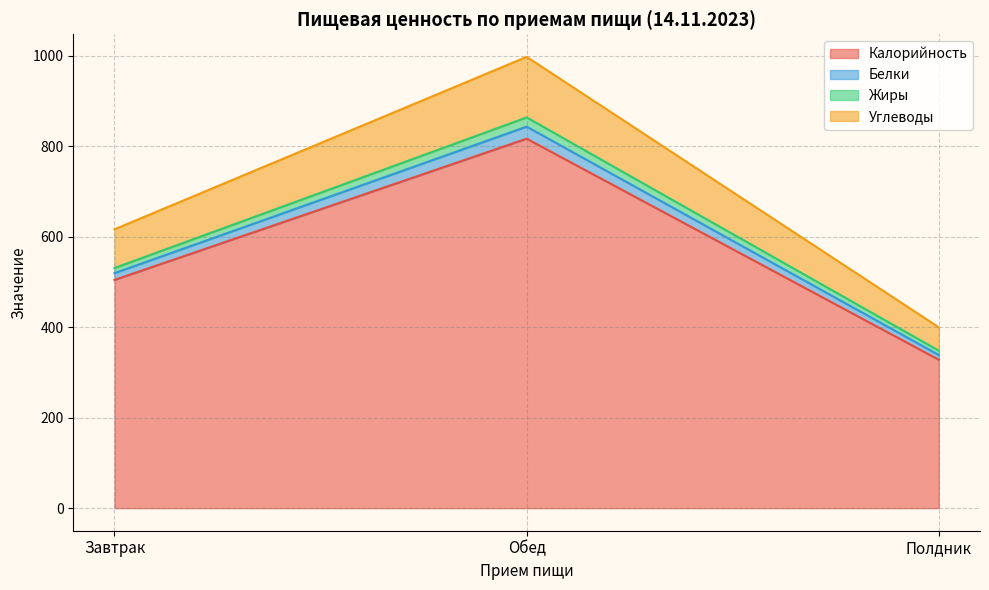

Is it true that Калорийность equals 573.0 at Полдник?

False